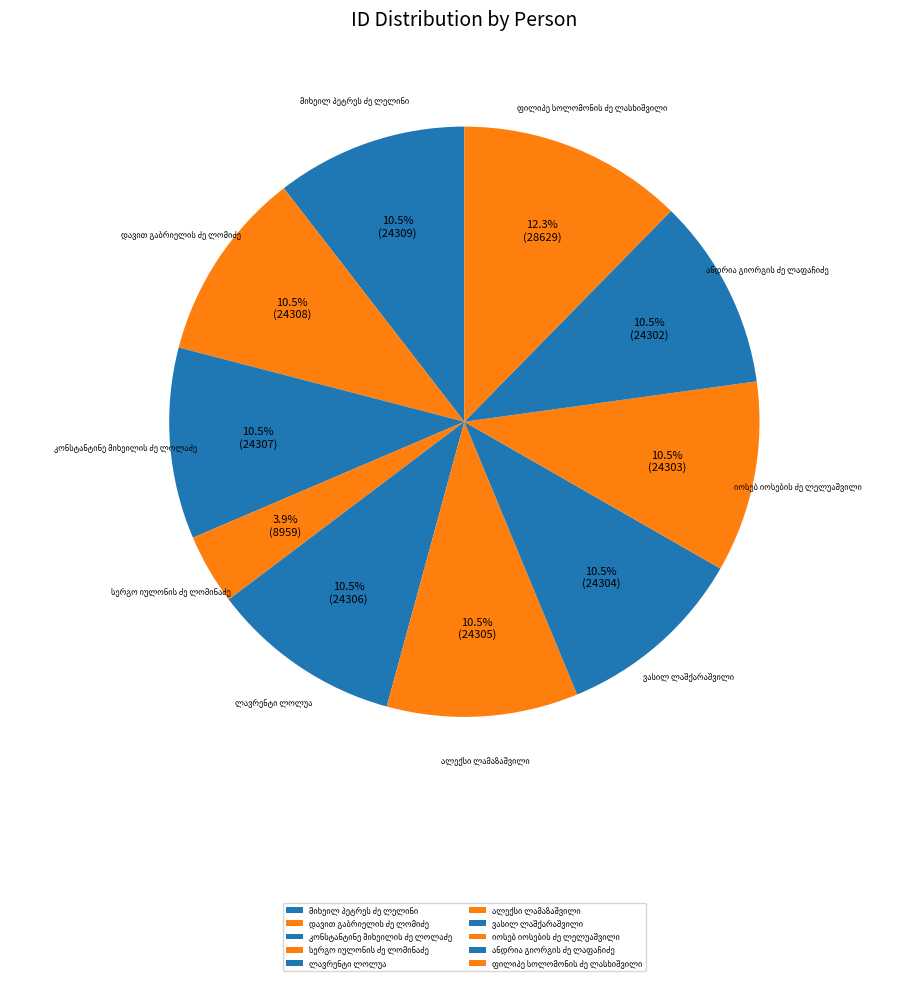

Is there any slice that represents more than half of the pie?

No